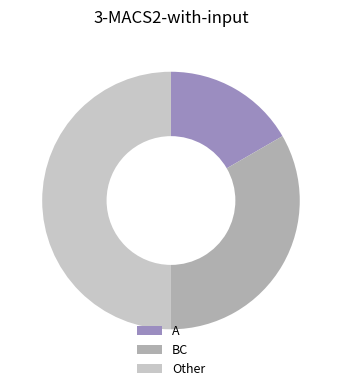

The Other slice represents 35% of the pie. True or false?

False